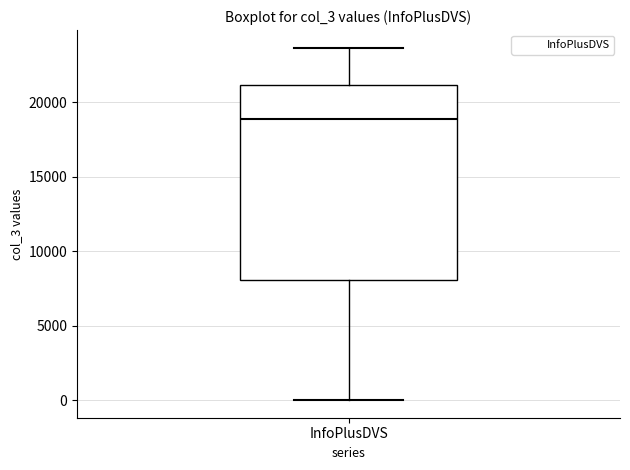

Read this box plot against the y-axis: the position of the median line, the range covered by the box, and the ends of both whiskers. The values are not printed on the chart, so give them approximately, as read against the axis.

median 19000, box 8000 to 21000, whiskers 0 to 23500